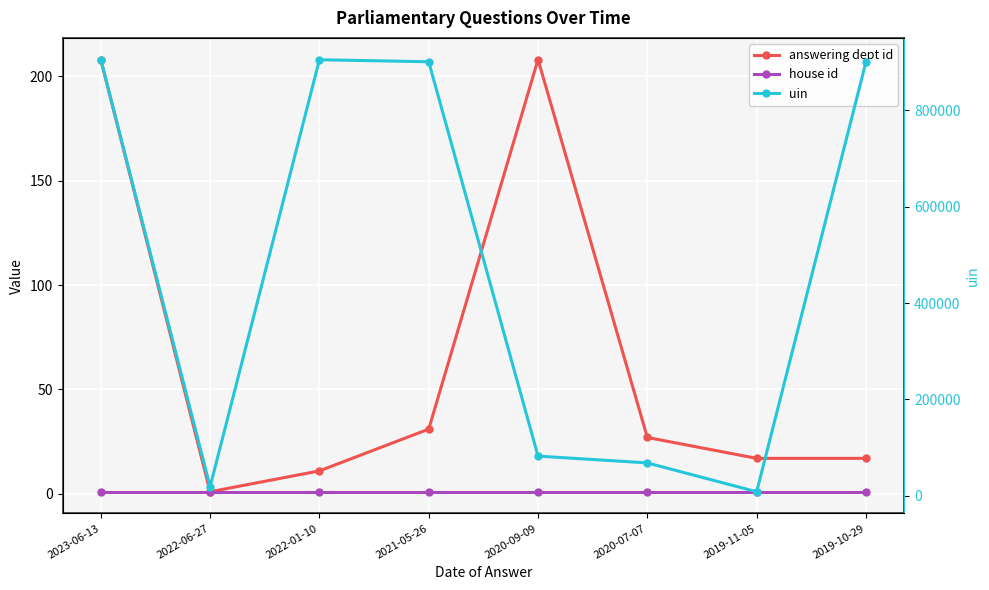

What is the lowest value of the house id series?

1